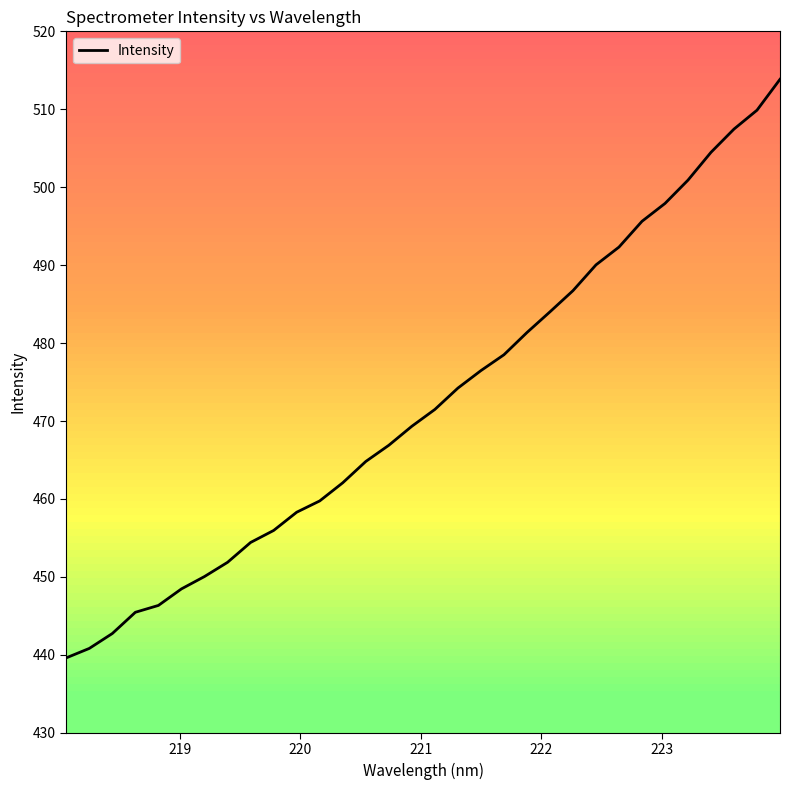

What is the smallest value displayed?

439.6